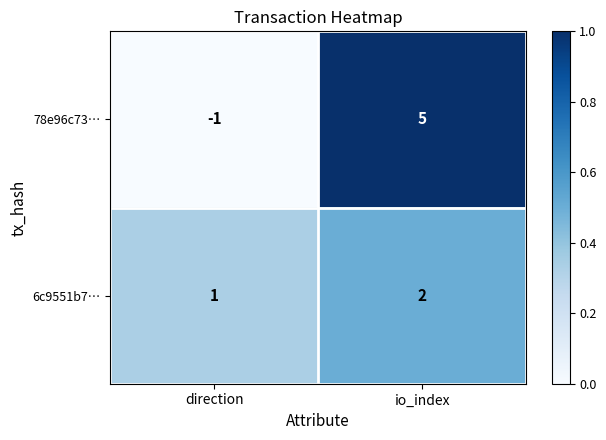

Which category has the highest value in the 6c9551b7… series?

io_index